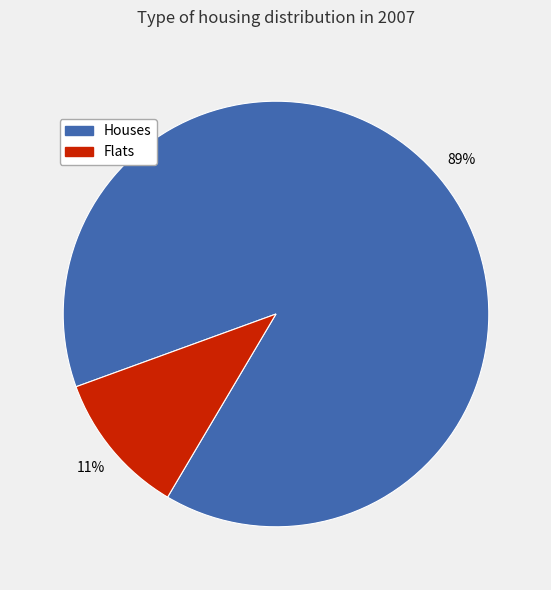

Is there a majority slice in this chart?

Yes